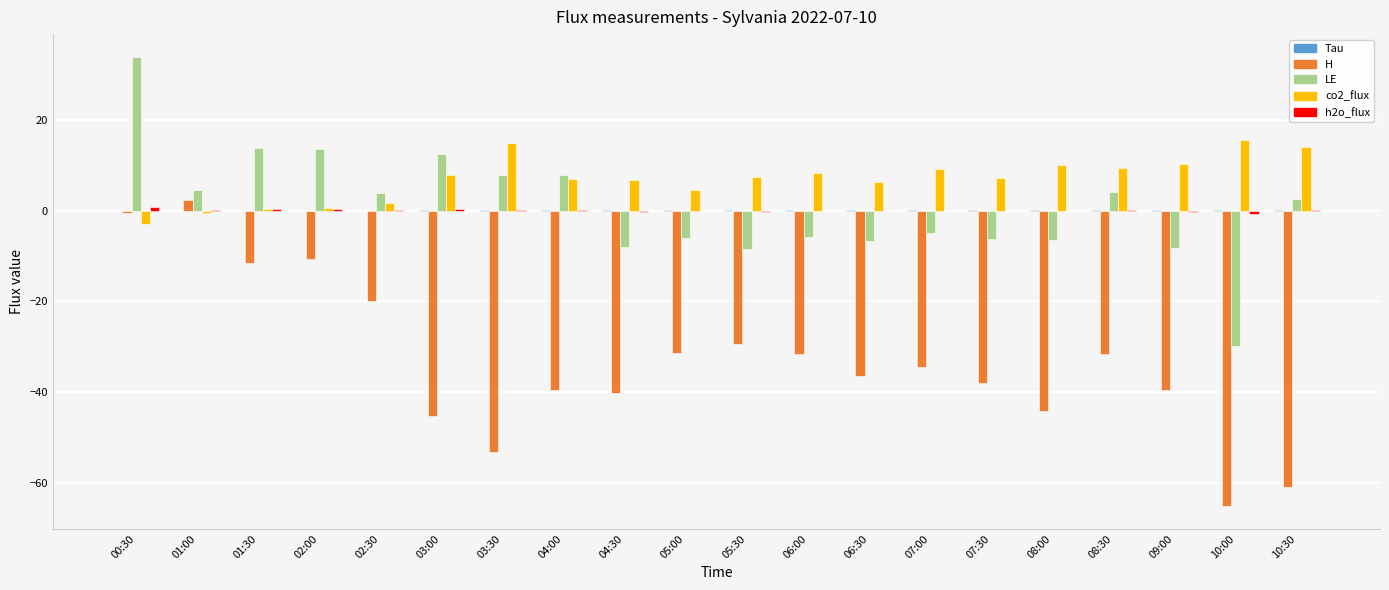

How many series are shown in this chart?

5